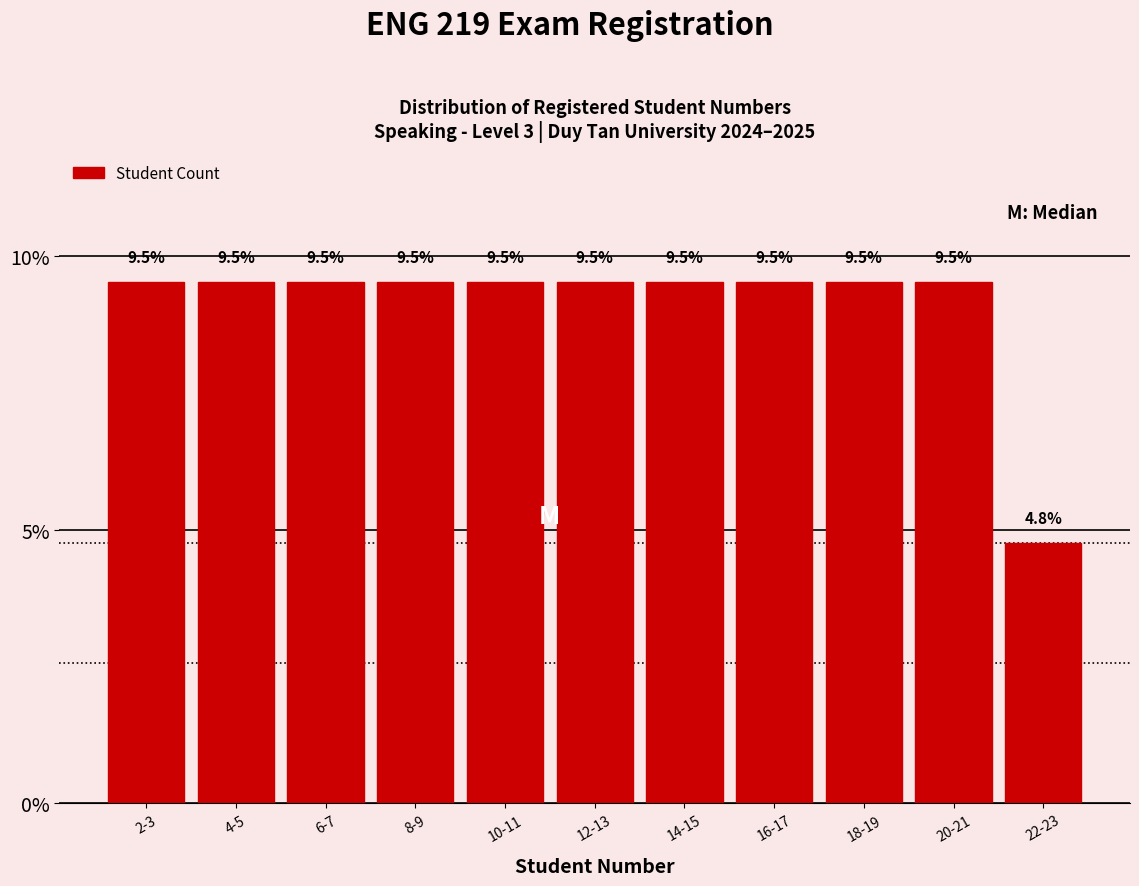

Reading left to right, extract all data points from this chart.

9.5	9.5	9.5	9.5	9.5	9.5	9.5	9.5	9.5	9.5	4.8